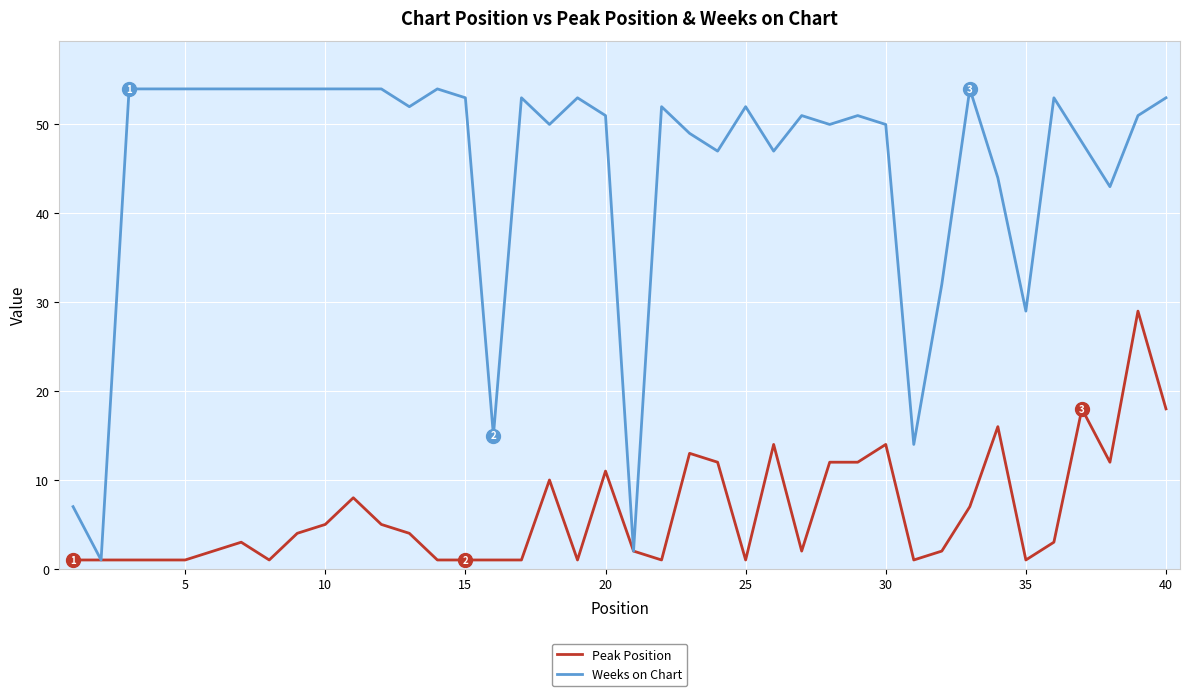

Which series has the largest total across all categories?

Weeks on Chart